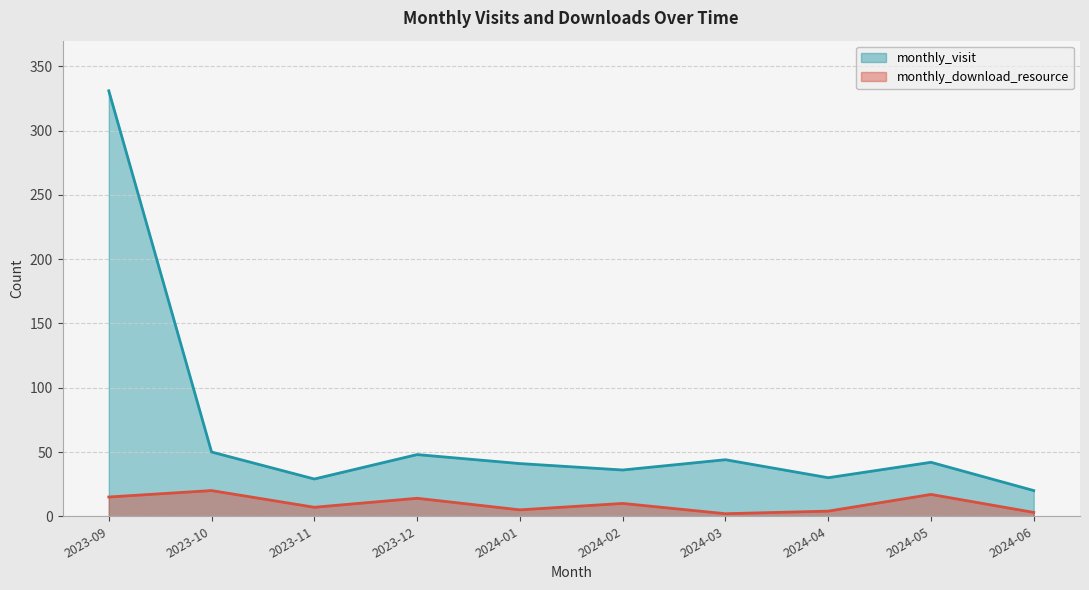

What is the sum of the monthly_download_resource values at 2024-04 and 2024-02?

14